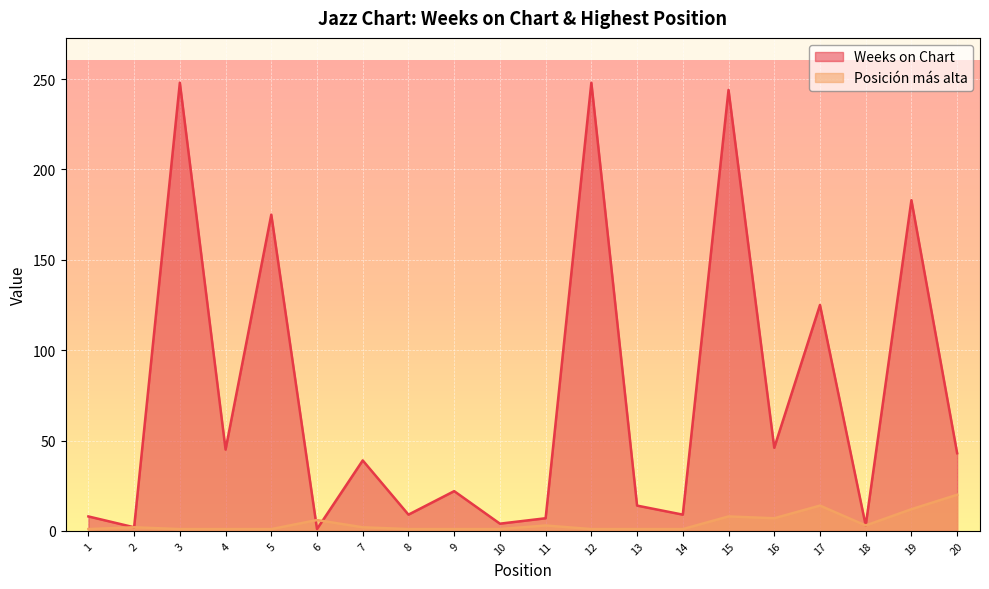

Does the chart display data point markers on the line(s)?

No